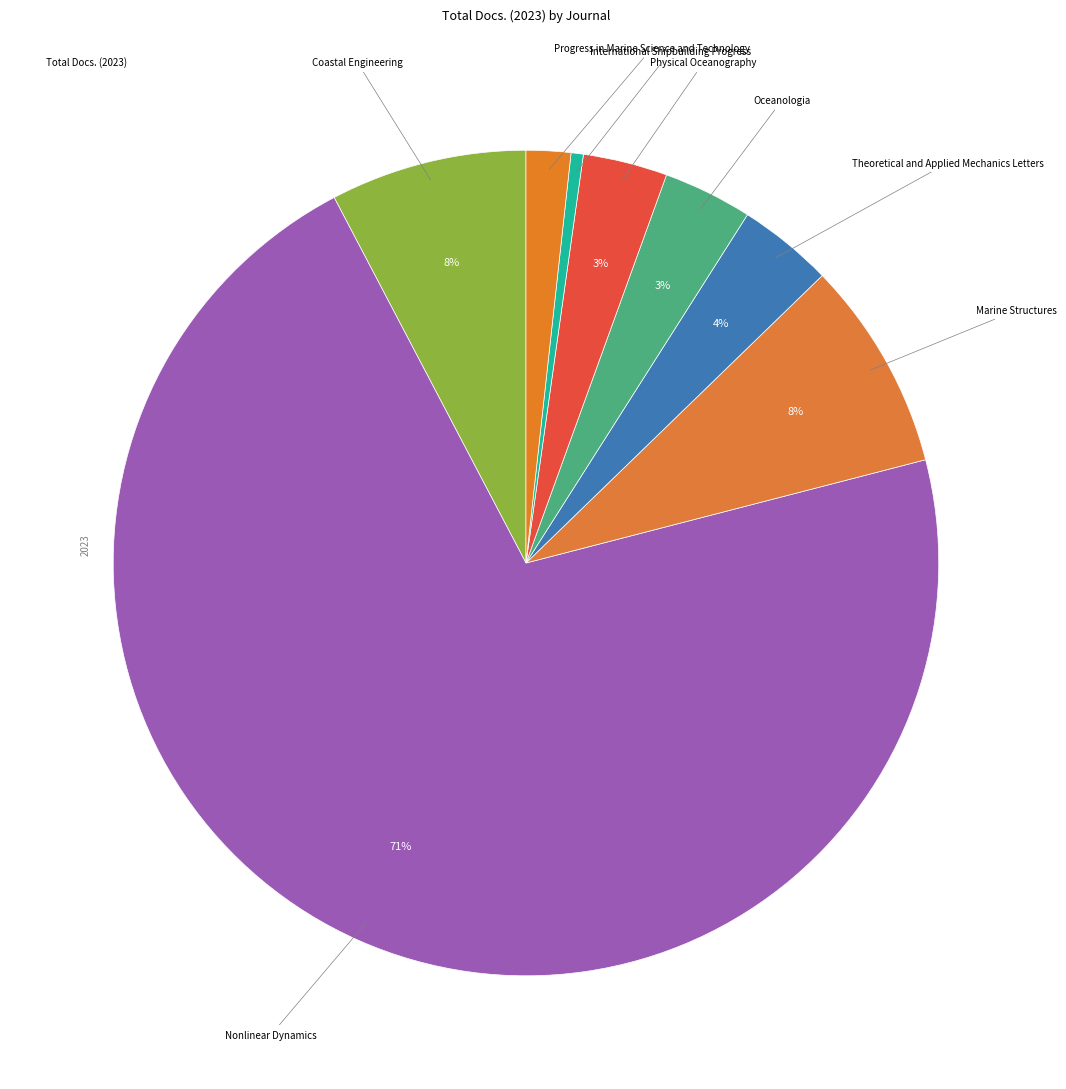

Rank the categories by value from highest to lowest.

Nonlinear Dynamics, Marine Structures, Coastal Engineering, Theoretical and Applied Mechanics Letters, Oceanologia, Physical Oceanography, Progress in Marine Science and Technology, International Shipbuilding Progress